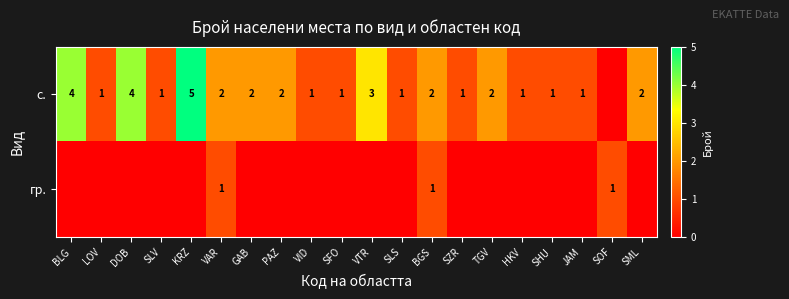

True or false: гр. has a value of 1 at BGS.

True